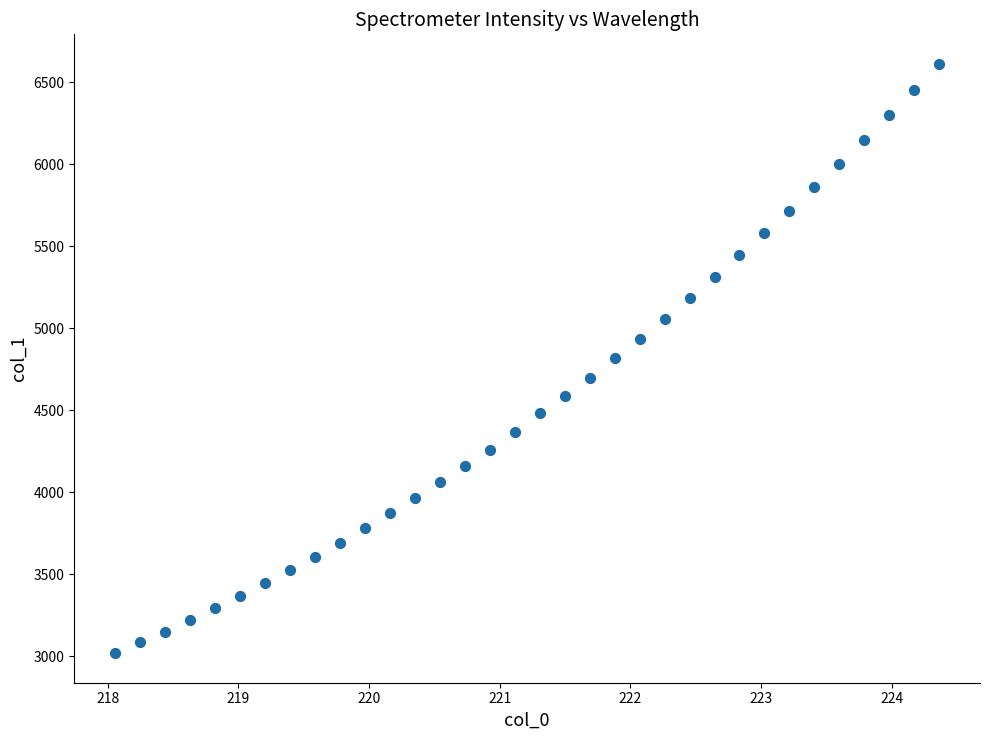

What is the range of X values (max minus min)?

6.3